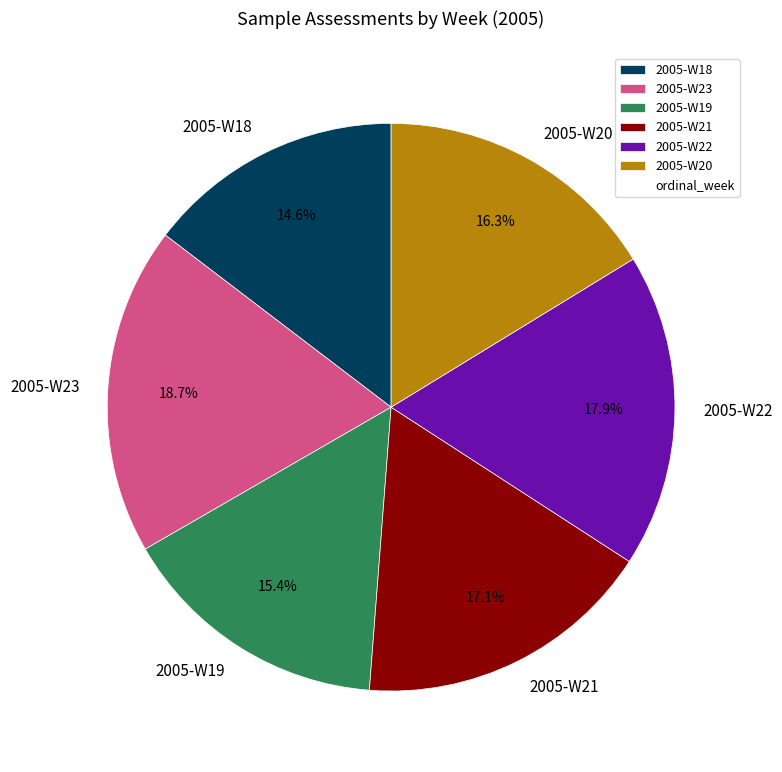

How many segments does this pie chart have?

6